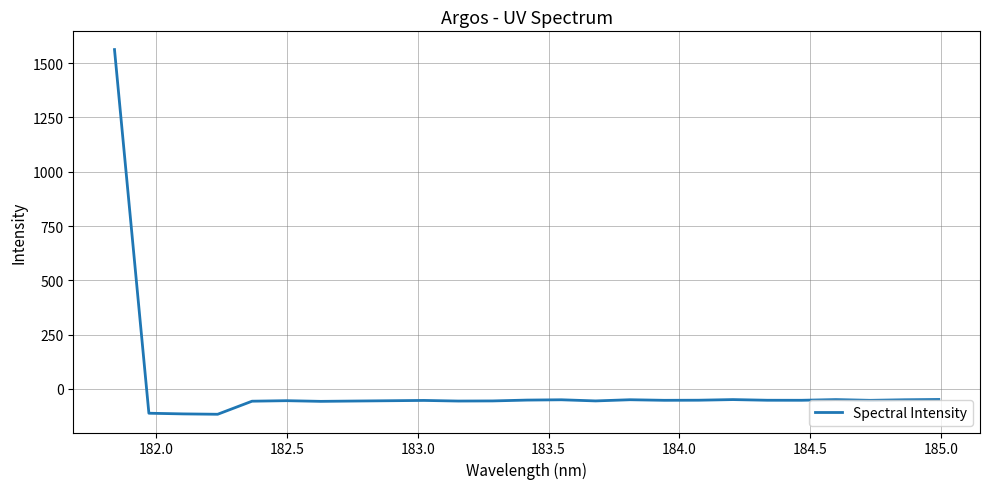

Does the chart display data point markers on the line(s)?

No